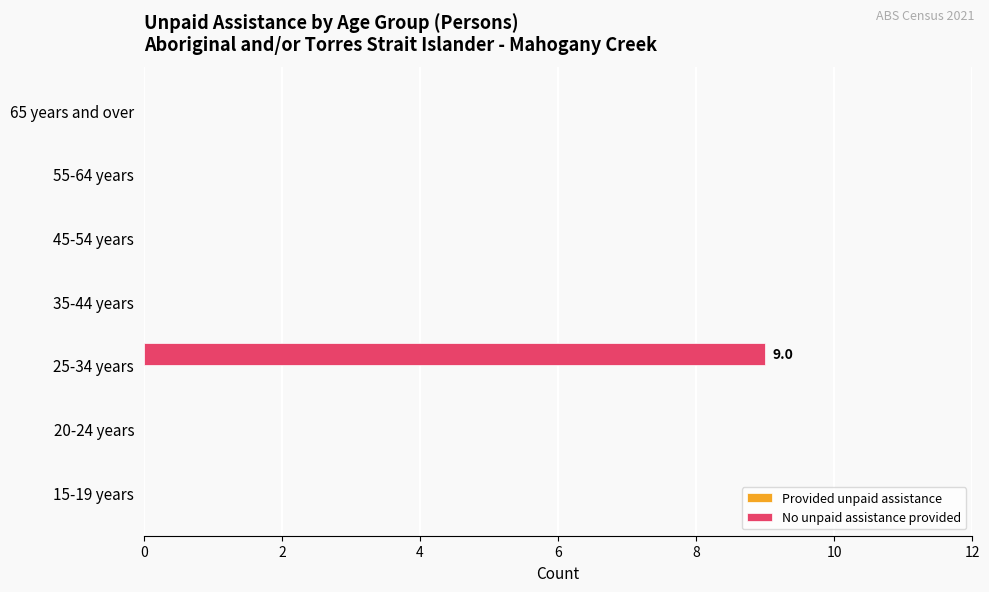

What is the maximum value shown in the chart?

9